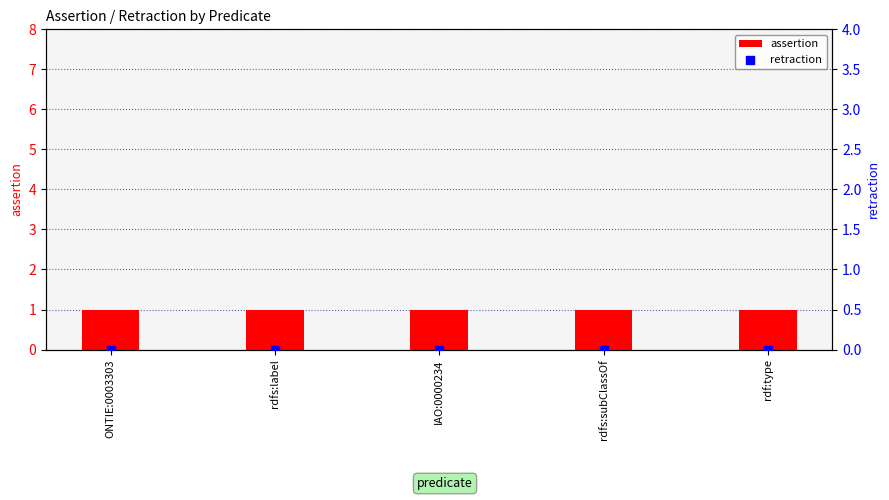

At how many categories does at least one series exceed 0?

5